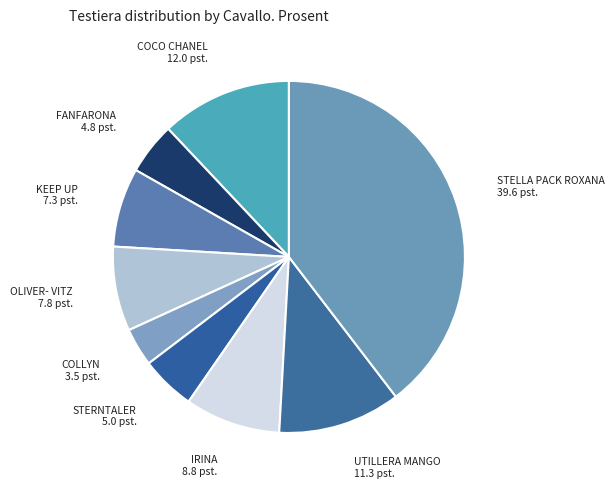

Is the sum of KEEP UP and IRINA greater than half?

No